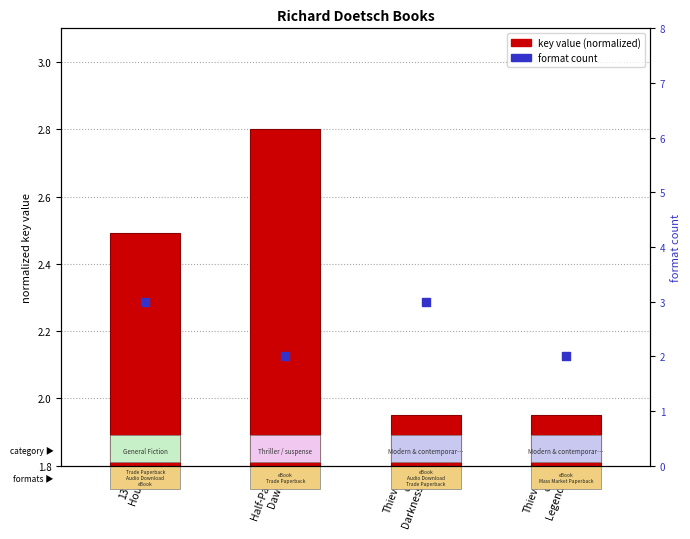

Which series contains the highest Y value?

format count